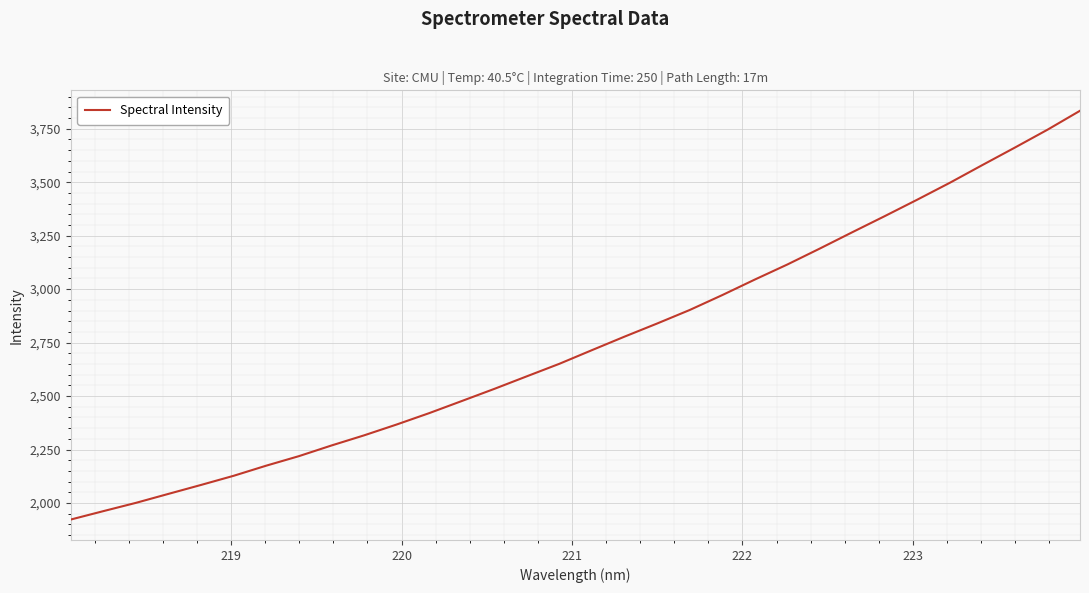

What is the greatest value displayed?

3834.0